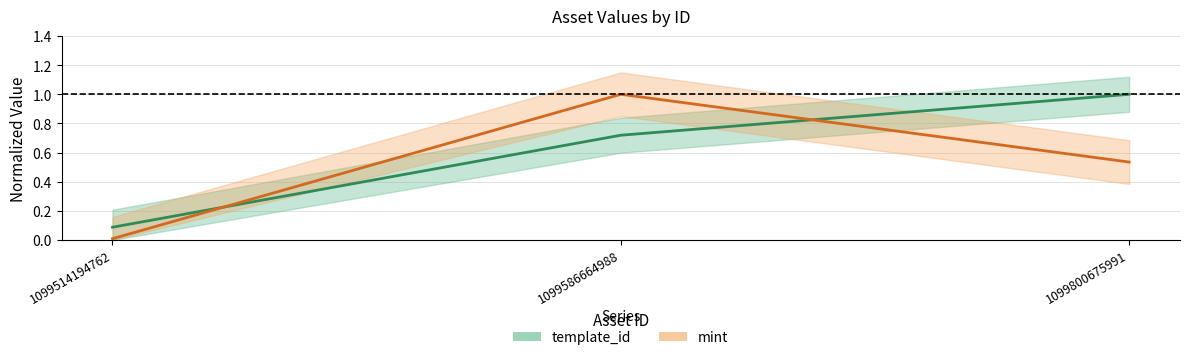

Rank the series at 1099800675991 from lowest to highest value.

mint, template_id